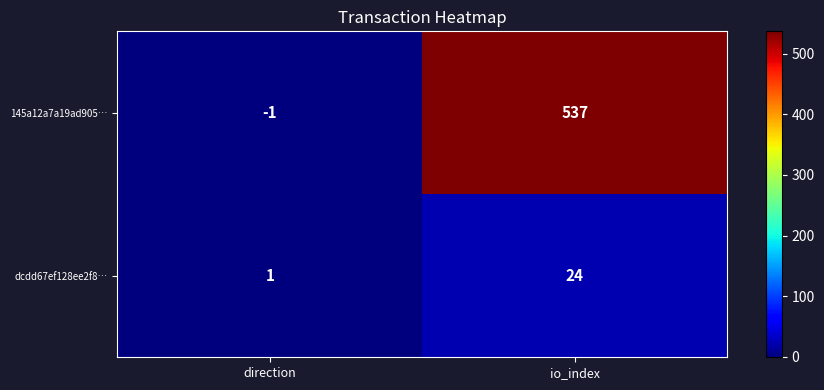

What is the minimum value shown in the chart?

-1